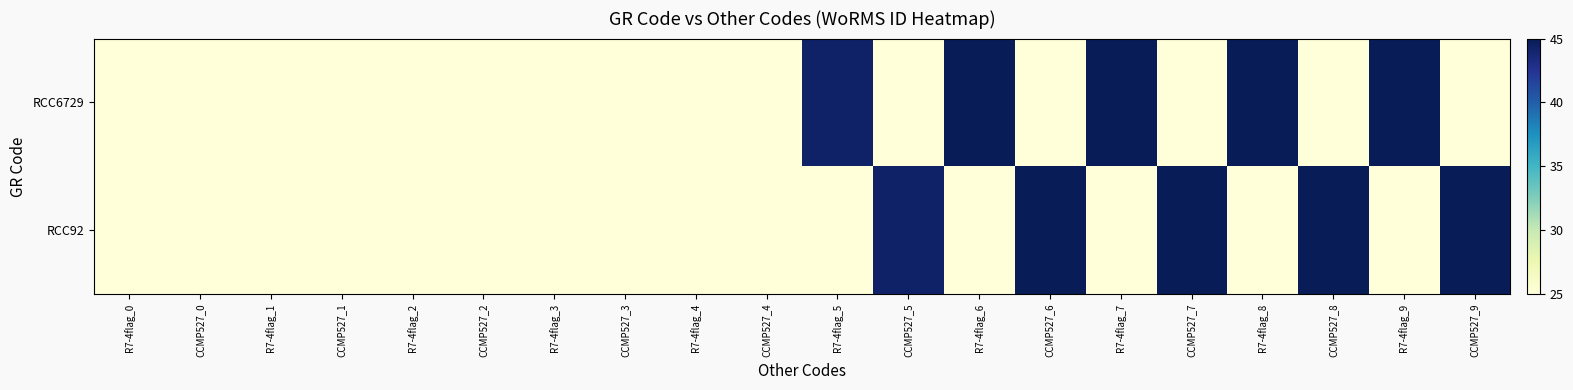

How many series are shown in this chart?

2